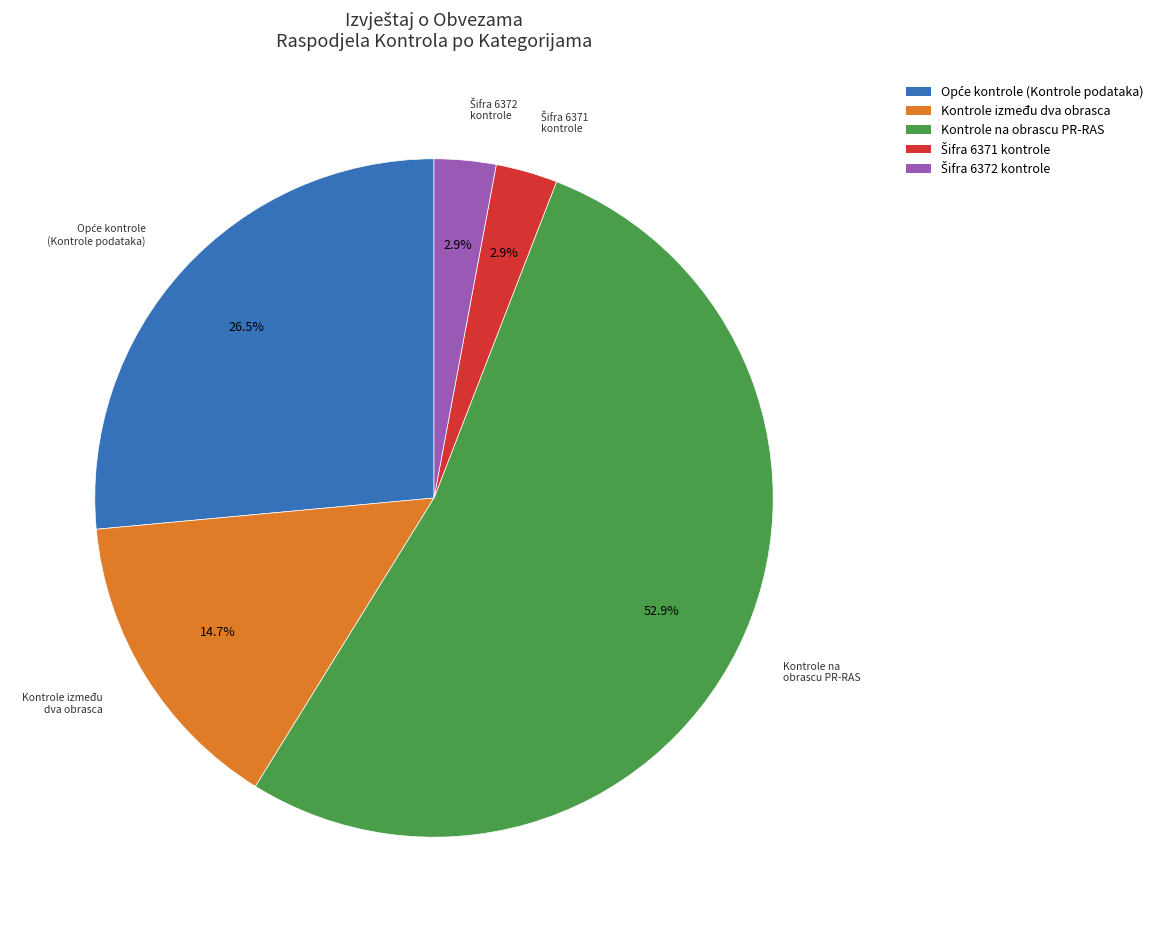

Which category has the biggest portion of the pie?

Kontrole na obrascu PR-RAS